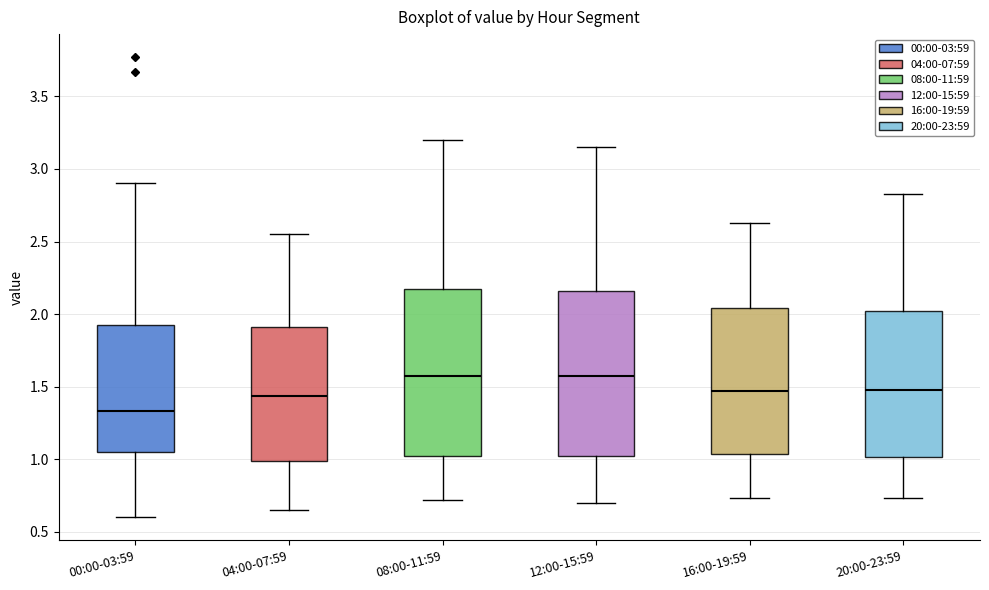

Reading left to right, read every box against the y-axis: the position of its median line, the range the box covers, and the ends of its whiskers. The values are not printed on the chart, so give them approximately, as read against the axis.

00:00-03:59: median 1.35, box 1.05 to 1.95, whiskers 0.60 to 2.90
04:00-07:59: median 1.45, box 1.00 to 1.90, whiskers 0.65 to 2.55
08:00-11:59: median 1.60, box 1.05 to 2.20, whiskers 0.70 to 3.20
12:00-15:59: median 1.60, box 1.05 to 2.15, whiskers 0.70 to 3.15
16:00-19:59: median 1.45, box 1.05 to 2.05, whiskers 0.75 to 2.65
20:00-23:59: median 1.50, box 1.00 to 2.00, whiskers 0.75 to 2.85